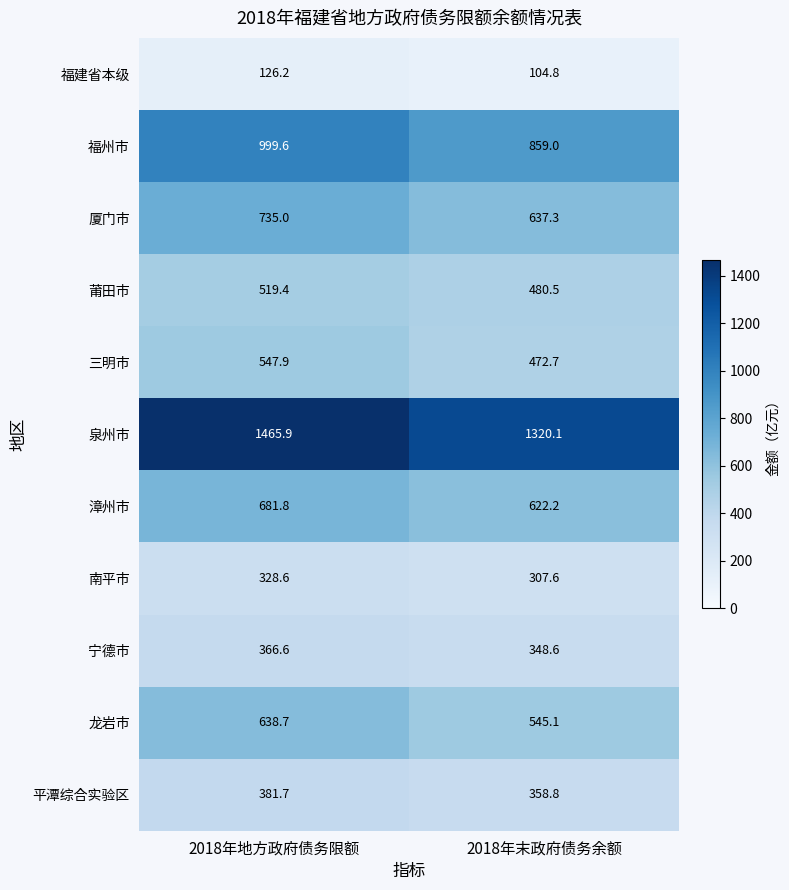

Which category has the lowest value in the 南平市 series?

2018年末政府债务余额